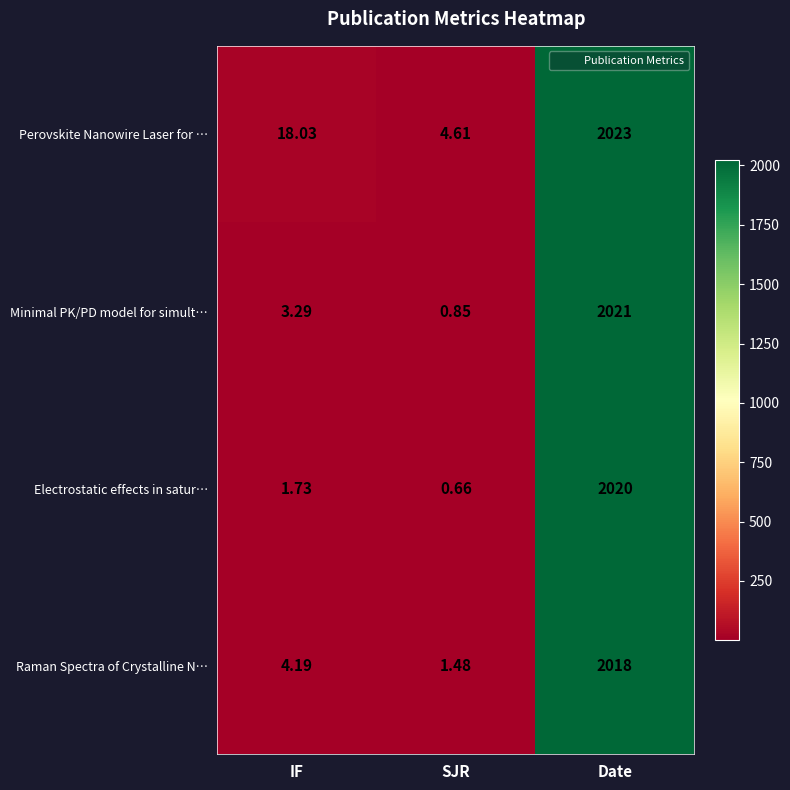

How many data points in Raman Spectra of Crystalline N… are less than 4?

1